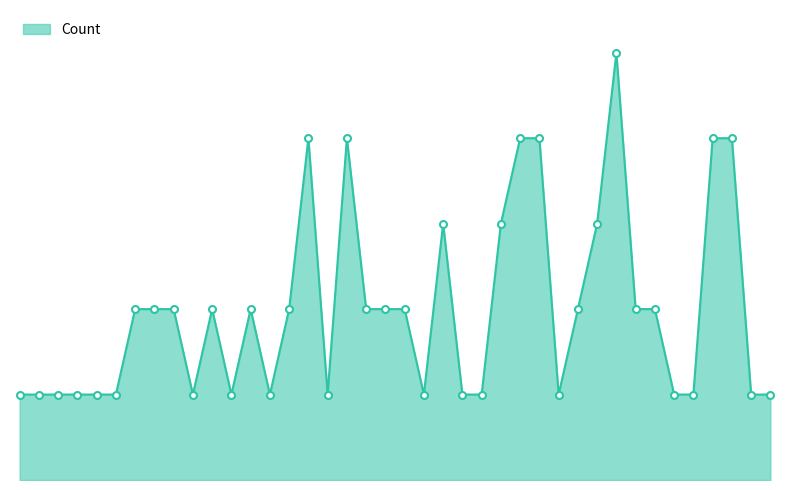

Does the chart have visible grid lines?

No